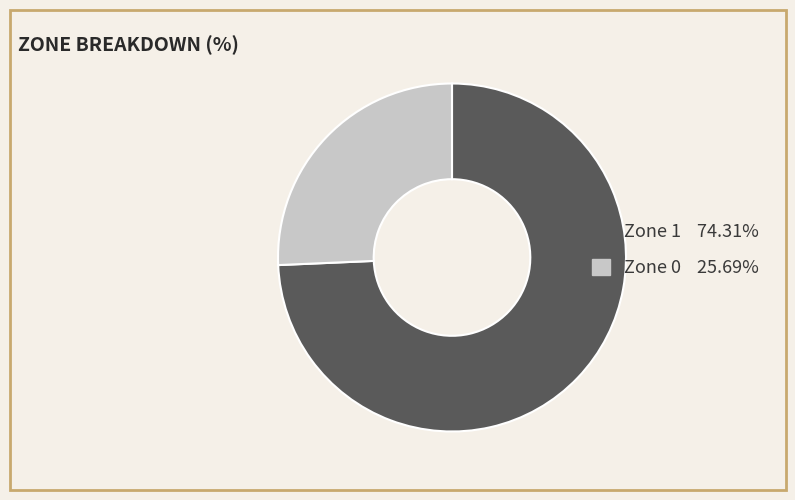

Rank the categories by value from lowest to highest.

Zone 0, Zone 1